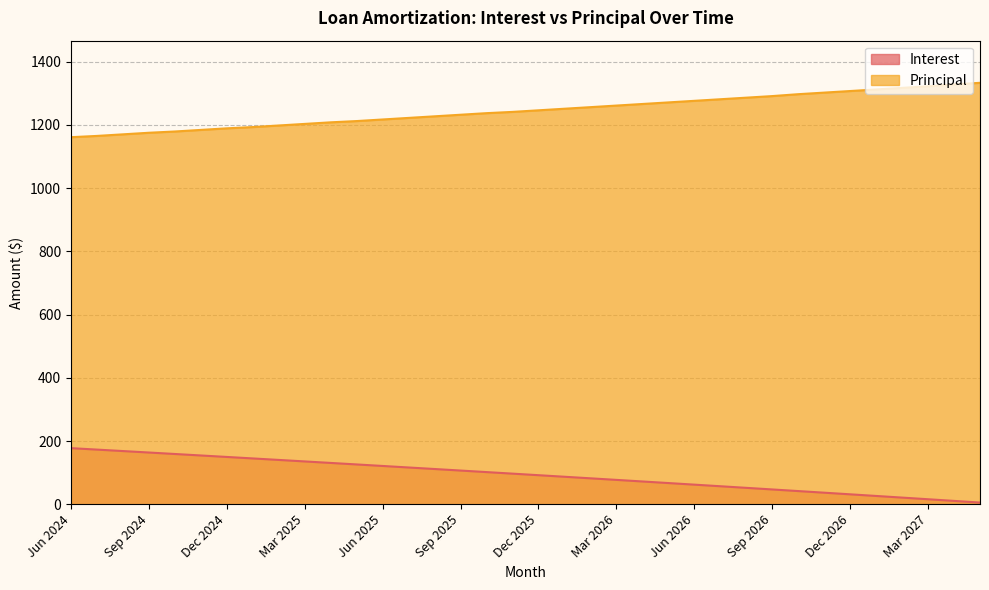

What is the value of the Interest point at the 19th from the left?

91.8